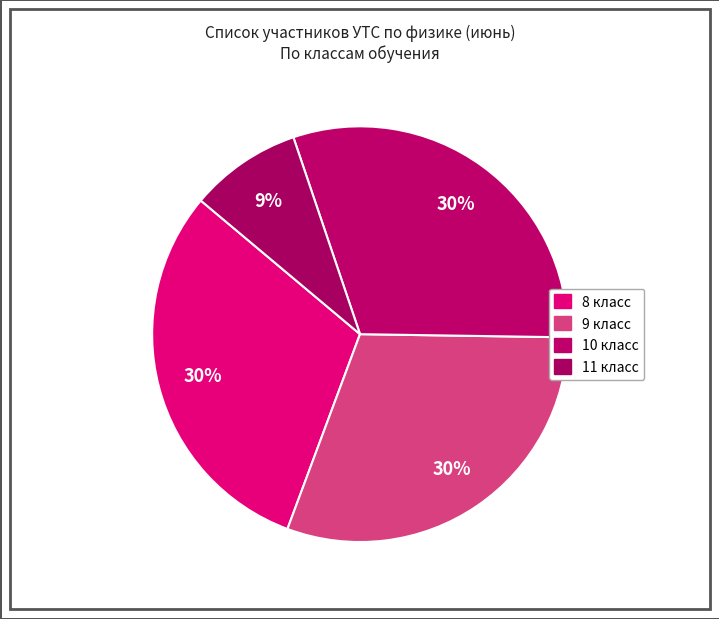

How many segments does this pie chart have?

4